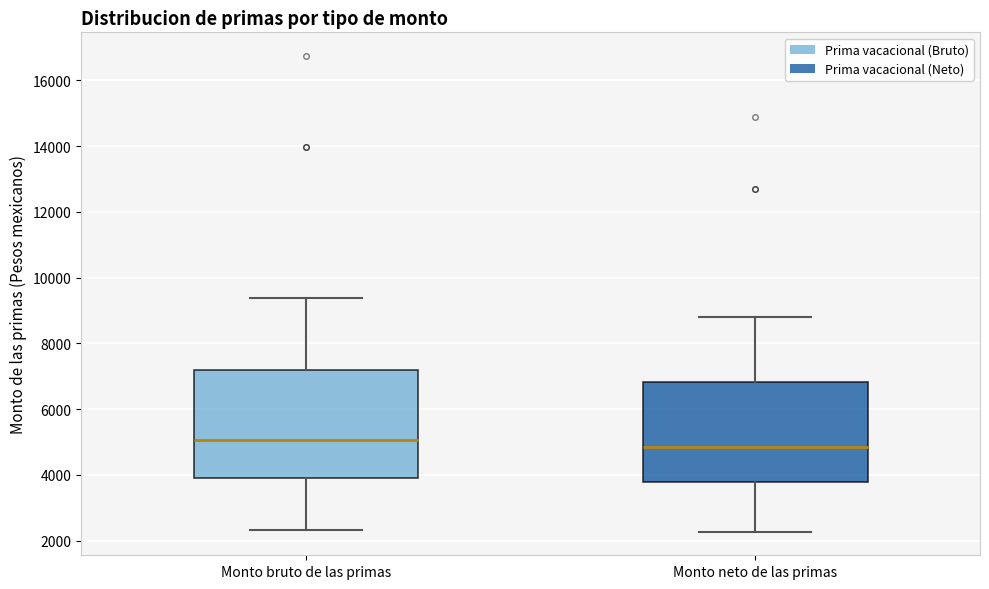

Where does the lower whisker of the box for Monto bruto de las primas end on the y-axis? The values are not printed on the chart, so give them approximately, as read against the axis.

2400